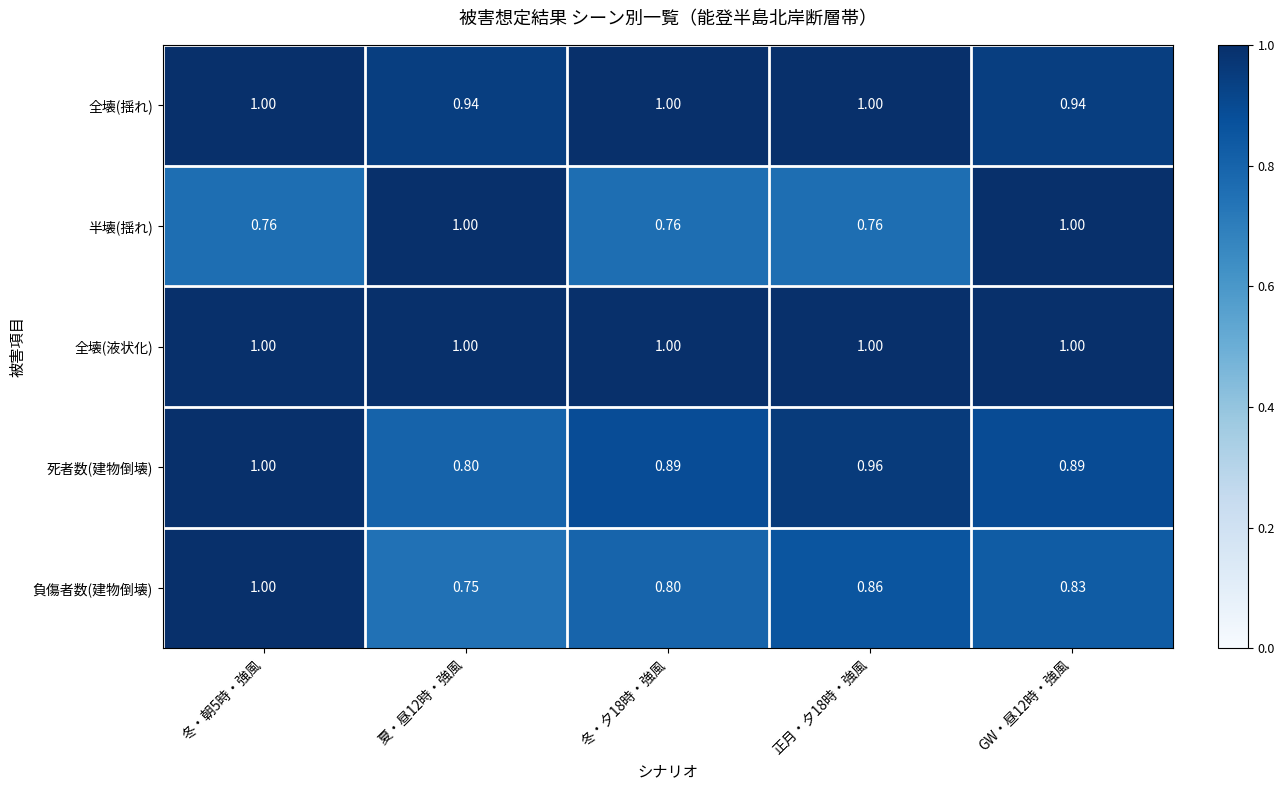

What is the spread (max minus min) of values at GW・昼12時・強風?

0.2